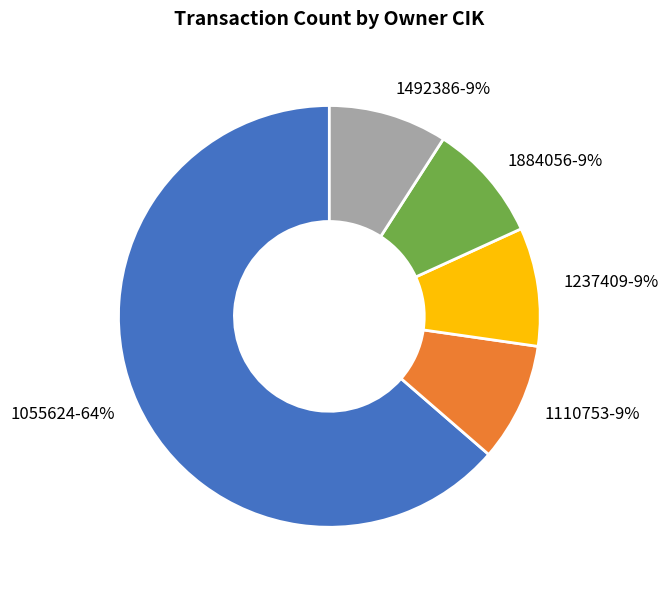

Do 1055624-64% and 1492386-9% together represent more than half of the pie?

Yes